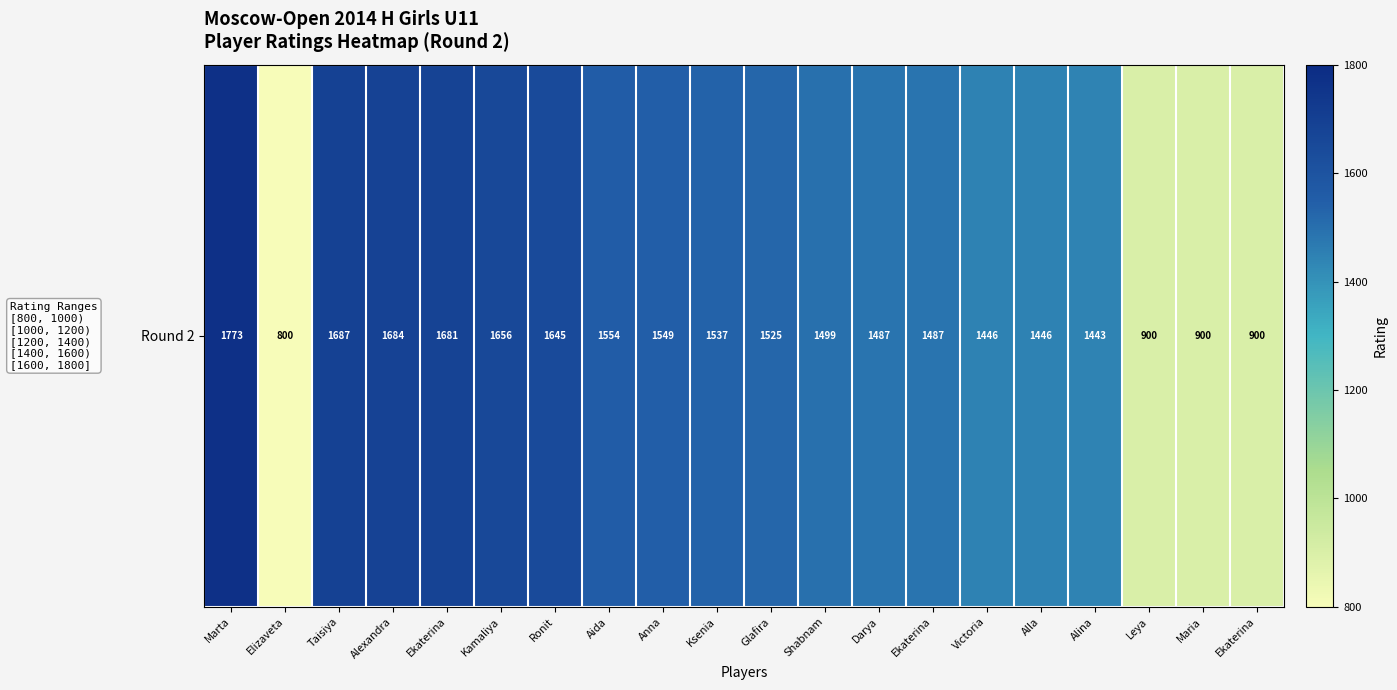

How many values are below 1525?

10